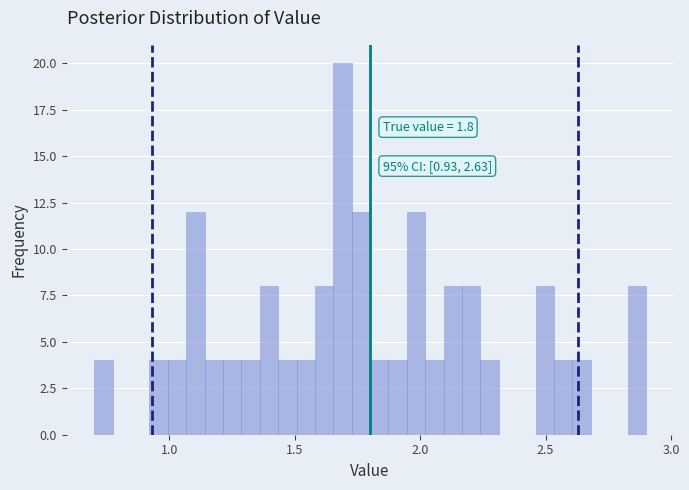

Around what value on the x-axis is the tallest bar? Give the approximate position of its centre, as read against the axis.

1.70